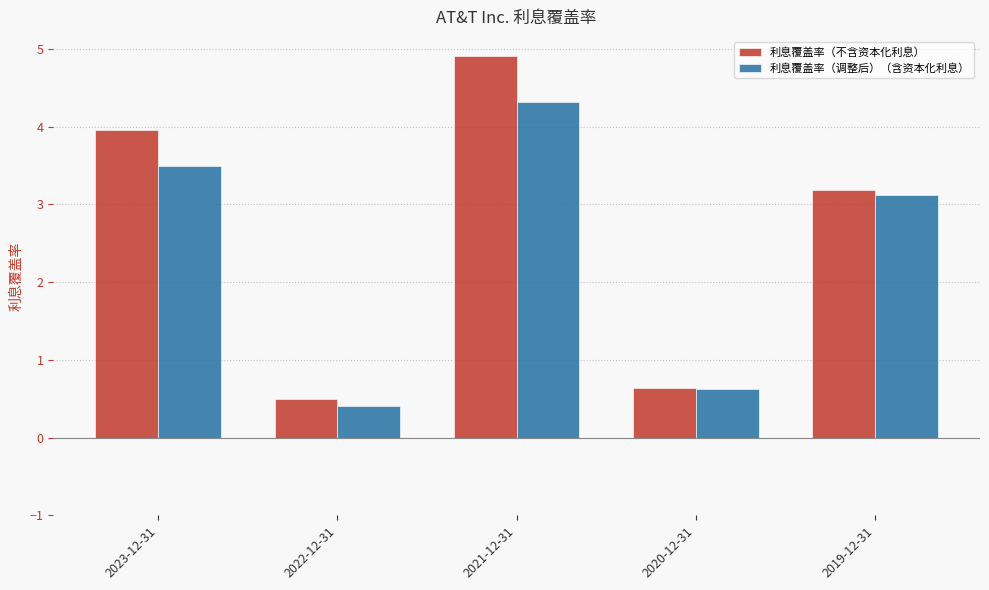

What is the highest value of the 利息覆盖率（调整后）（含资本化利息） series?

4.3